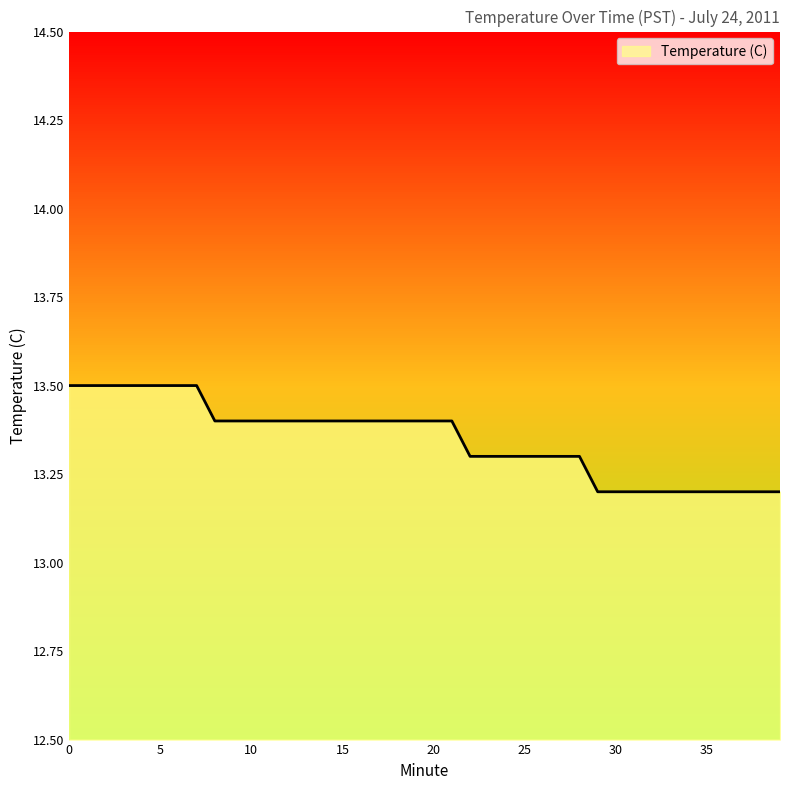

What is the smallest value displayed?

13.2